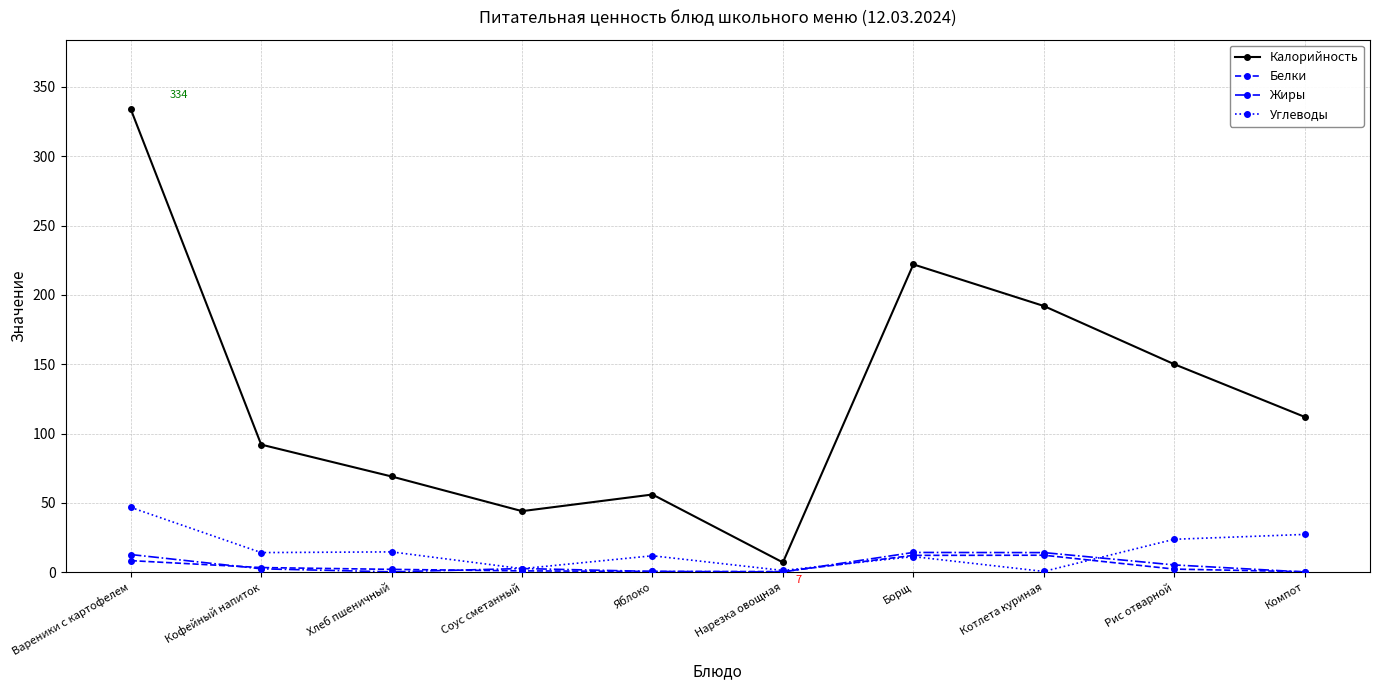

Between Соус сметанный and Яблоко, which series saw the biggest shift?

Калорийность